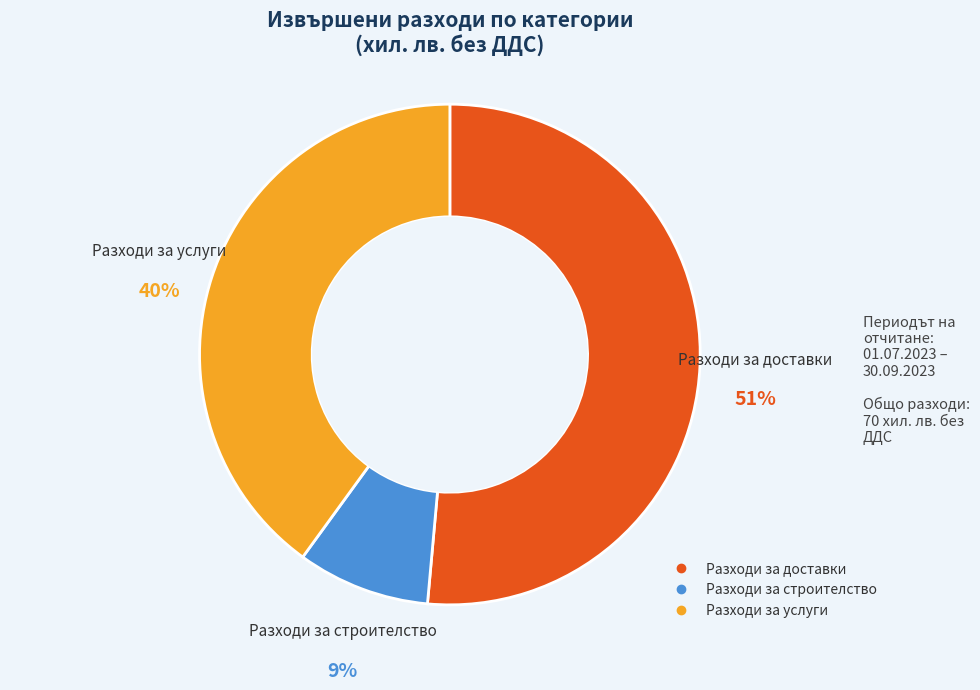

Between Разходи за услуги and Разходи за доставки, which is larger?

Разходи за доставки